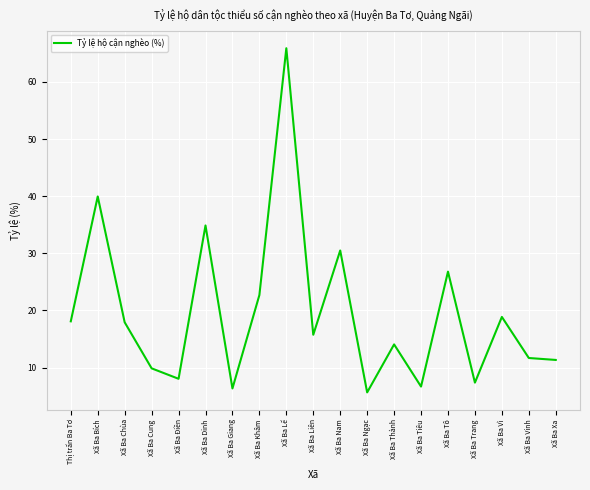

At which category does the chart reach its peak across all series?

Xã Ba Lế